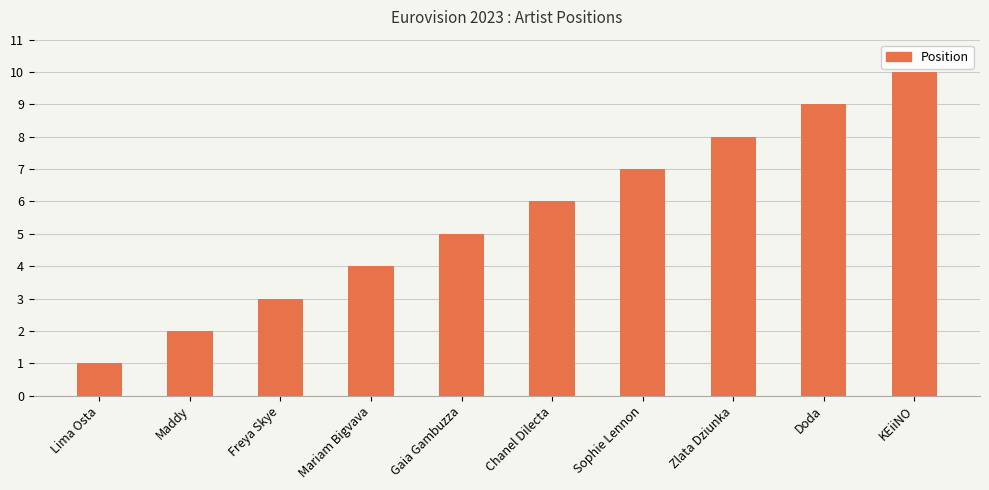

At which category does the chart reach its peak across all series?

KEiiNO